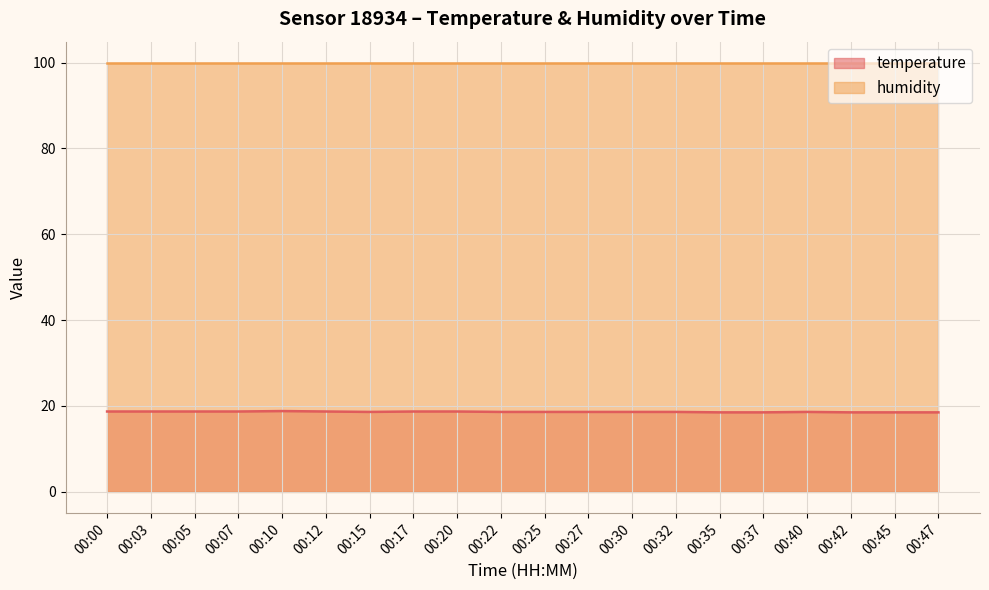

What is the difference between the maximum and minimum values?

0.3